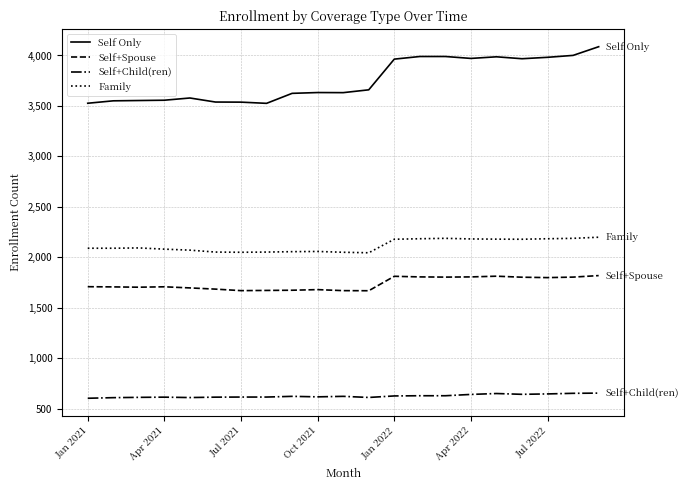

Which series has the largest total across all categories?

Self Only